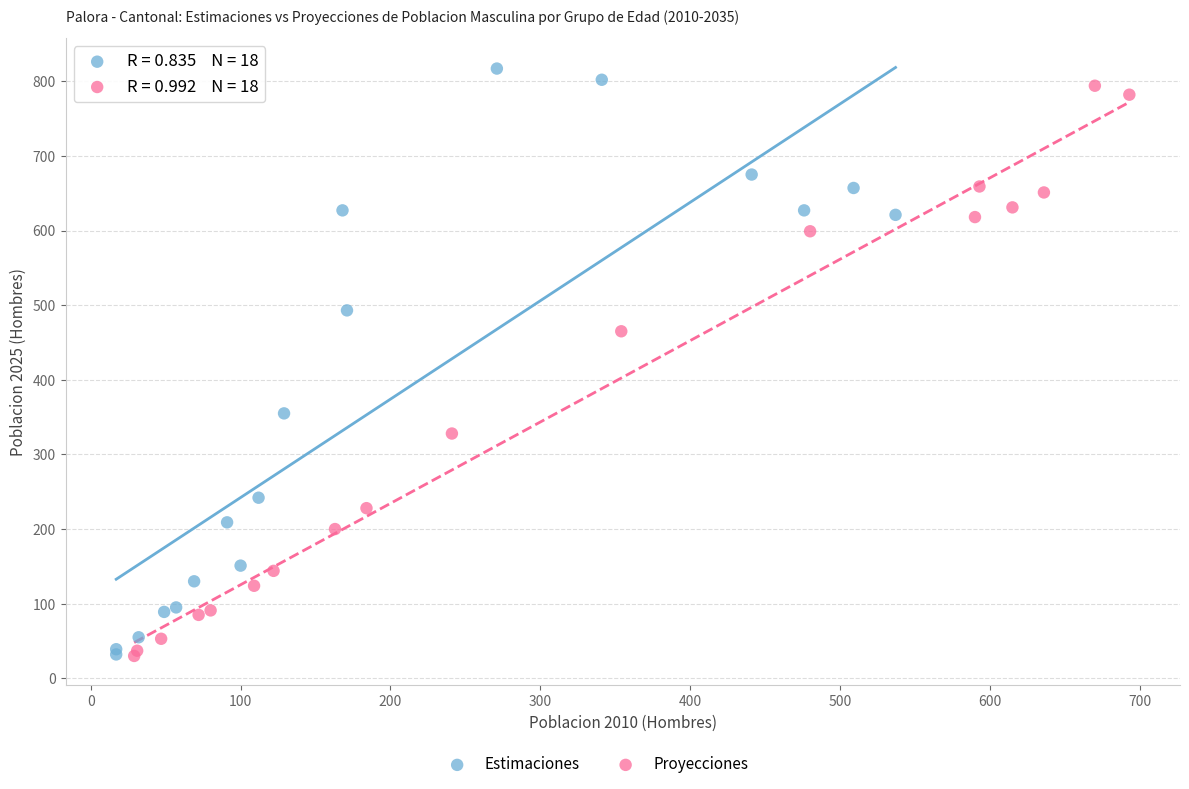

Which series has the largest Y range (max minus min)?

Estimaciones